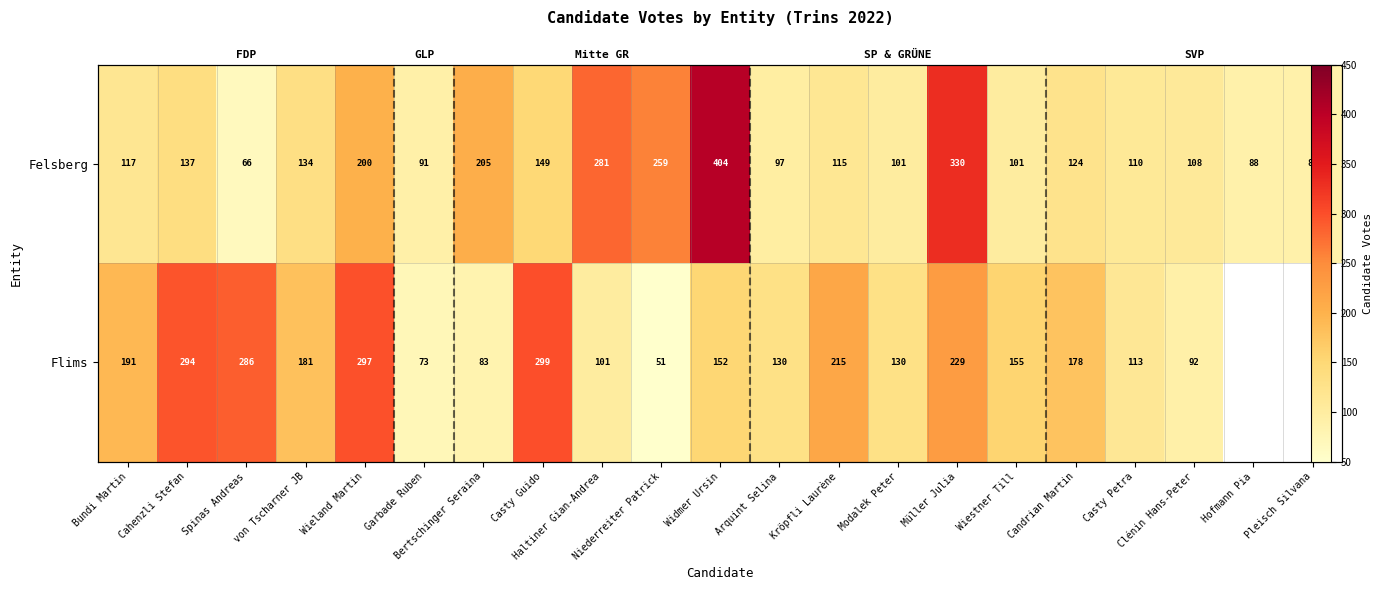

What is the sum of all Felsberg values?

3305